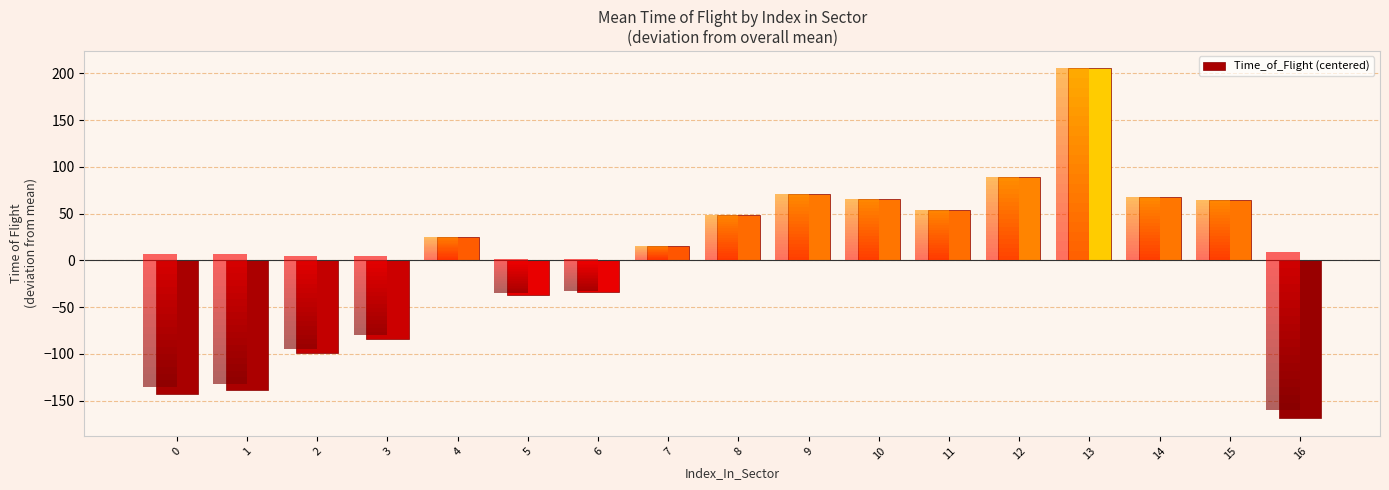

Rank the categories by value from highest to lowest.

13, 12, 9, 14, 10, 15, 11, 8, 4, 7, 6, 5, 3, 2, 1, 0, 16